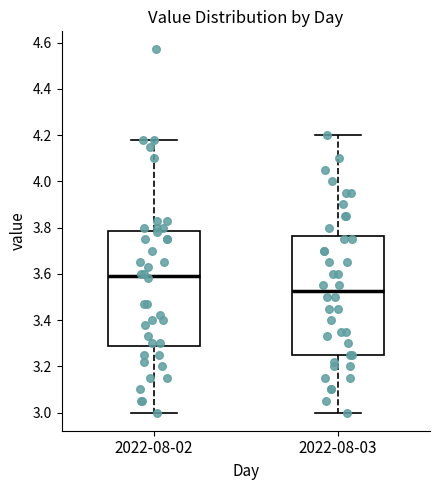

Reading left to right, read every box against the y-axis: the position of its median line, the range the box covers, and the ends of its whiskers. The values are not printed on the chart, so give them approximately, as read against the axis.

2022-08-02: median 3.60, box 3.28 to 3.78, whiskers 3.00 to 4.18
2022-08-03: median 3.52, box 3.26 to 3.76, whiskers 3.00 to 4.20